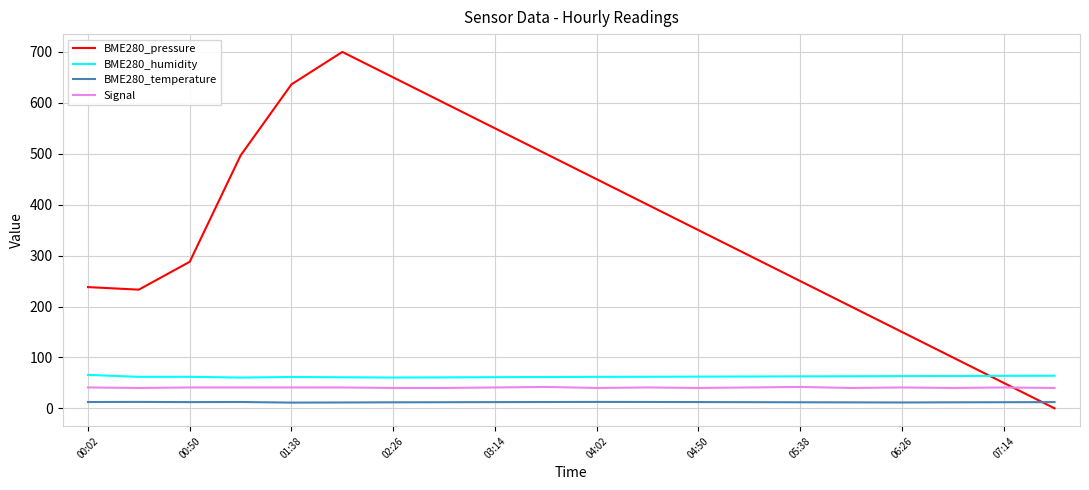

What is the difference between the maximum and minimum values in the BME280_pressure series?

700.0